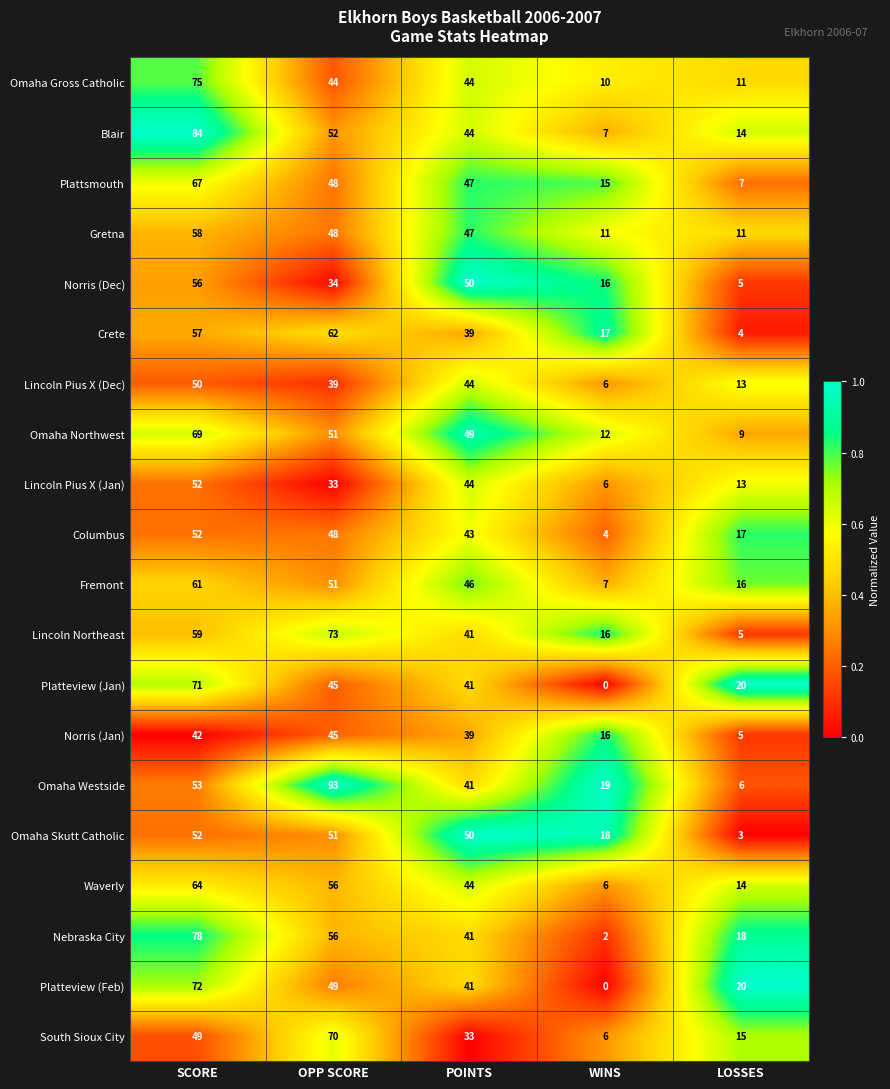

Which label corresponds to the largest value in the chart?

OPP SCORE